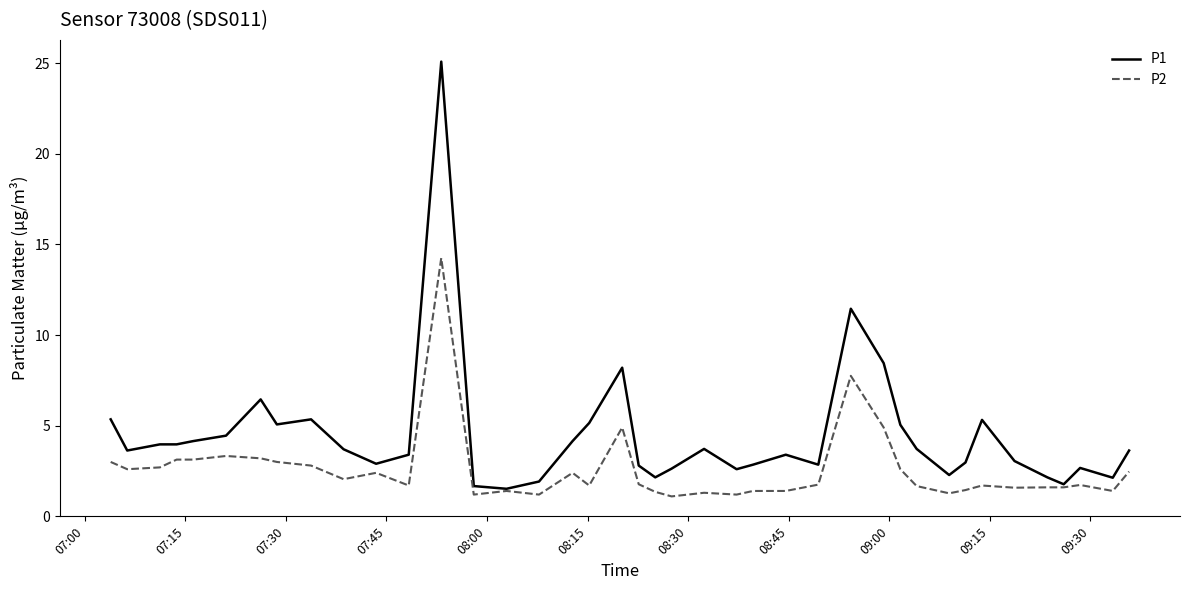

What are all the series names shown in the legend?

P1, P2